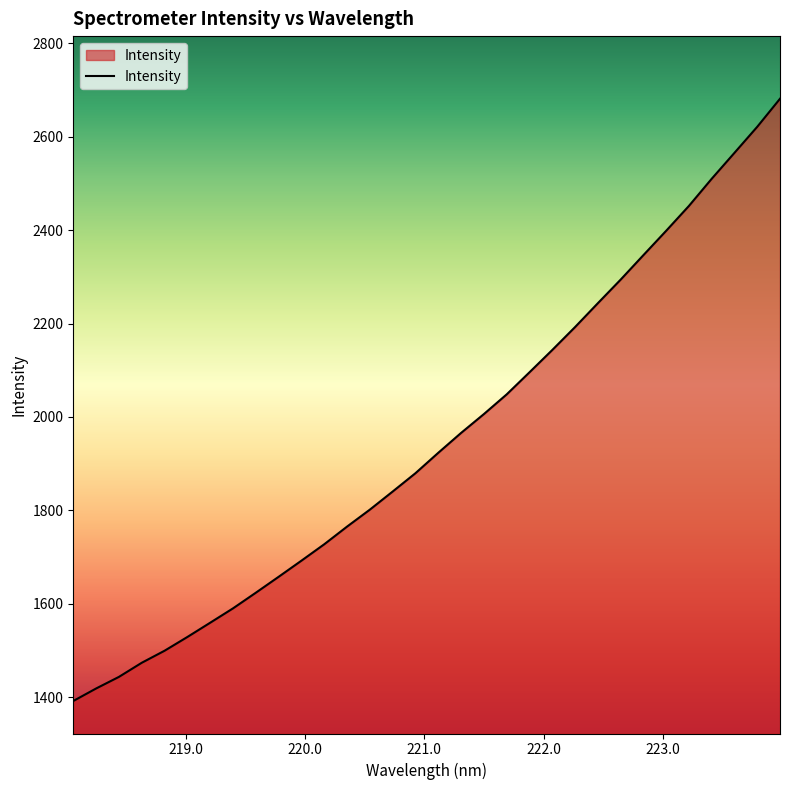

What is the greatest value displayed?

2681.3